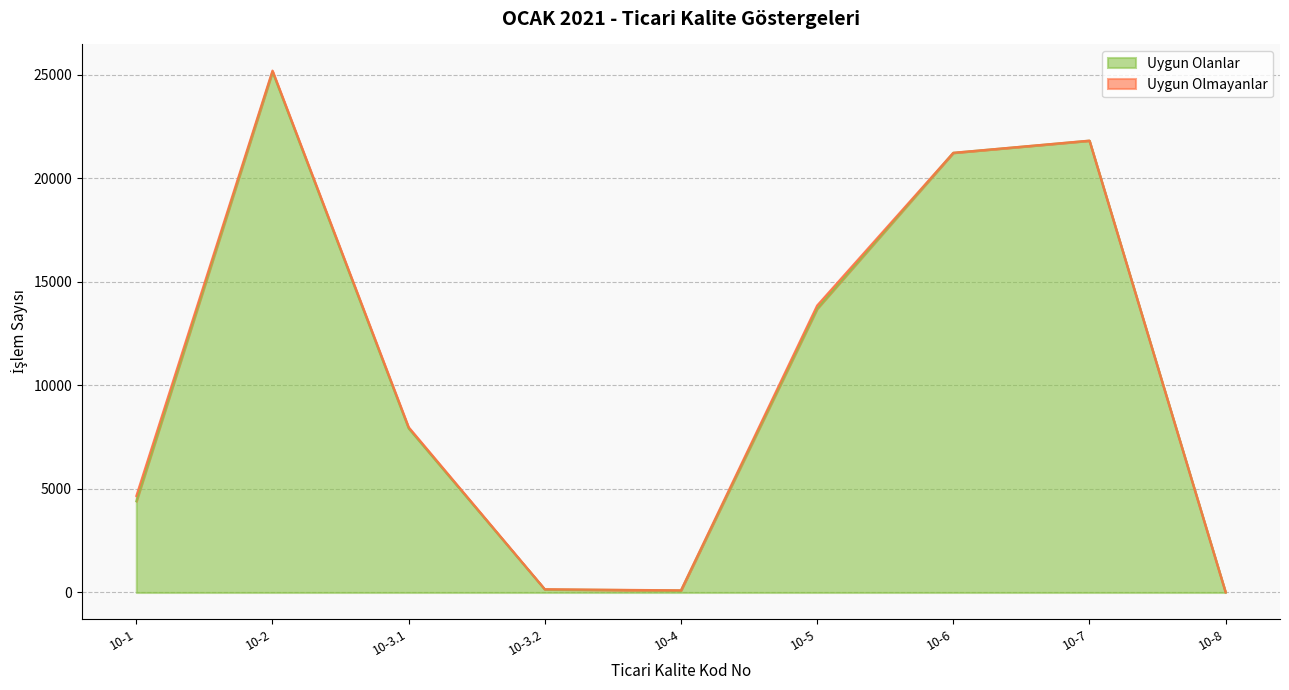

Where is the data nearest to the value 12577?

10-5